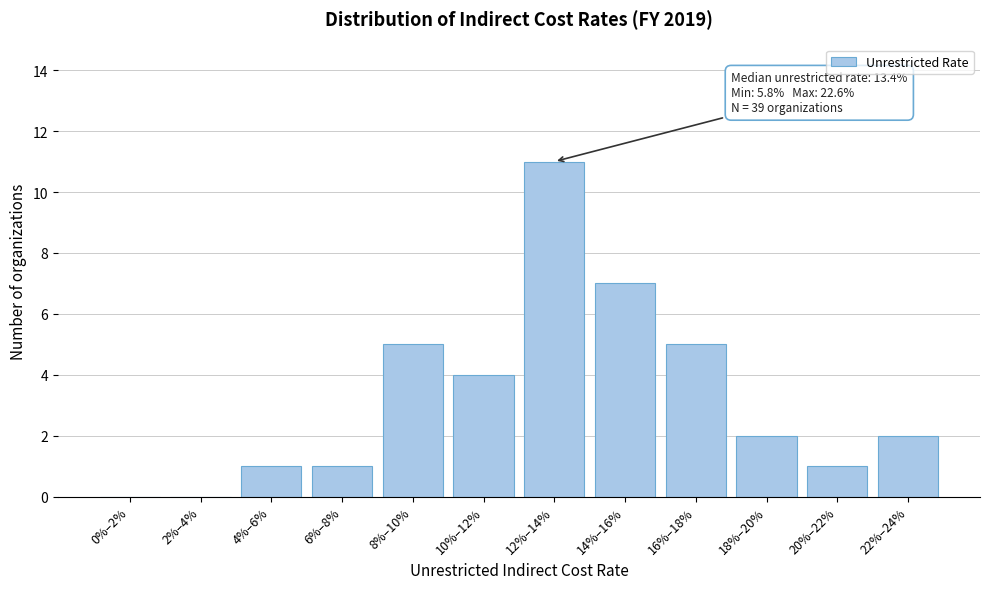

Reading left to right, extract all data points from this chart.

0%–2%=0	2%–4%=0	4%–6%=1	6%–8%=1	8%–10%=5	10%–12%=4	12%–14%=11	14%–16%=7	16%–18%=5	18%–20%=2	20%–22%=1	22%–24%=2